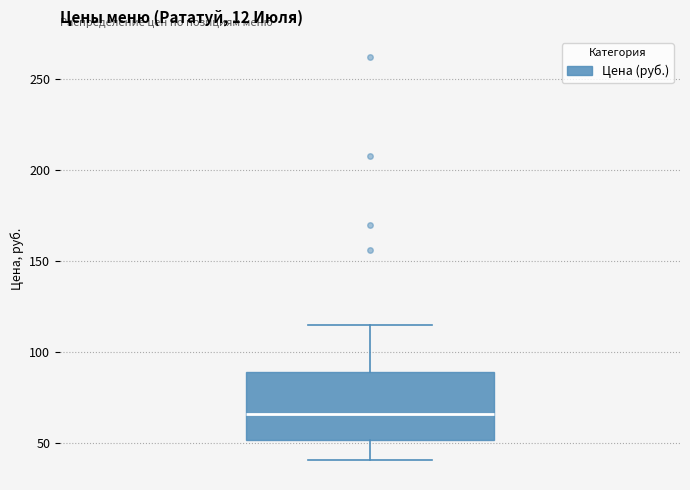

Transcribe this box plot: give where the median line is, the range the box spans, and where the two whiskers end, as read against the y-axis. The values are not printed on the chart, so give them approximately, as read against the axis.

median 65, box 50 to 90, whiskers 40 to 115